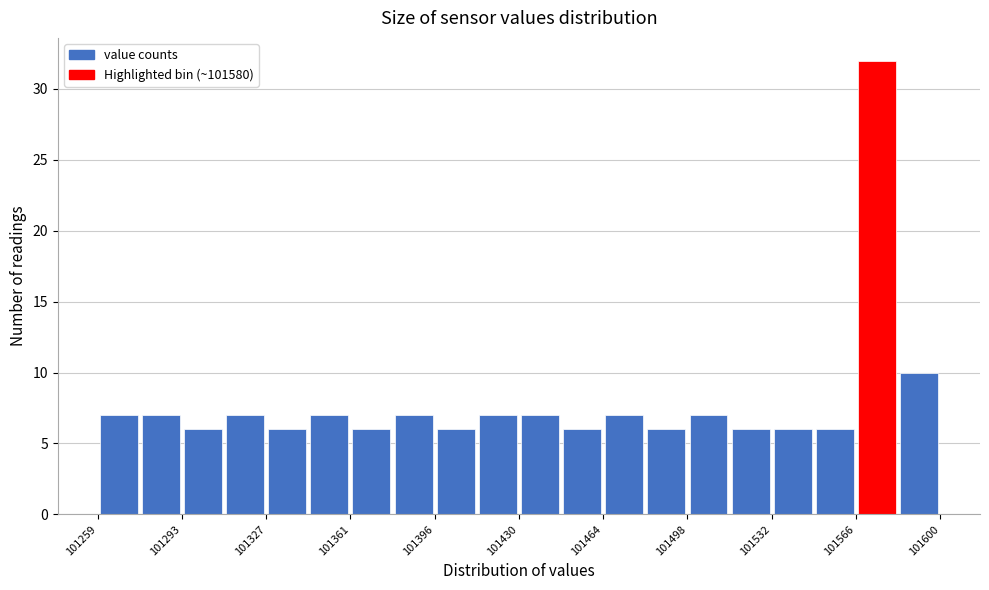

Around what value on the x-axis is the tallest bar? Give the approximate position of its centre, as read against the axis.

101575